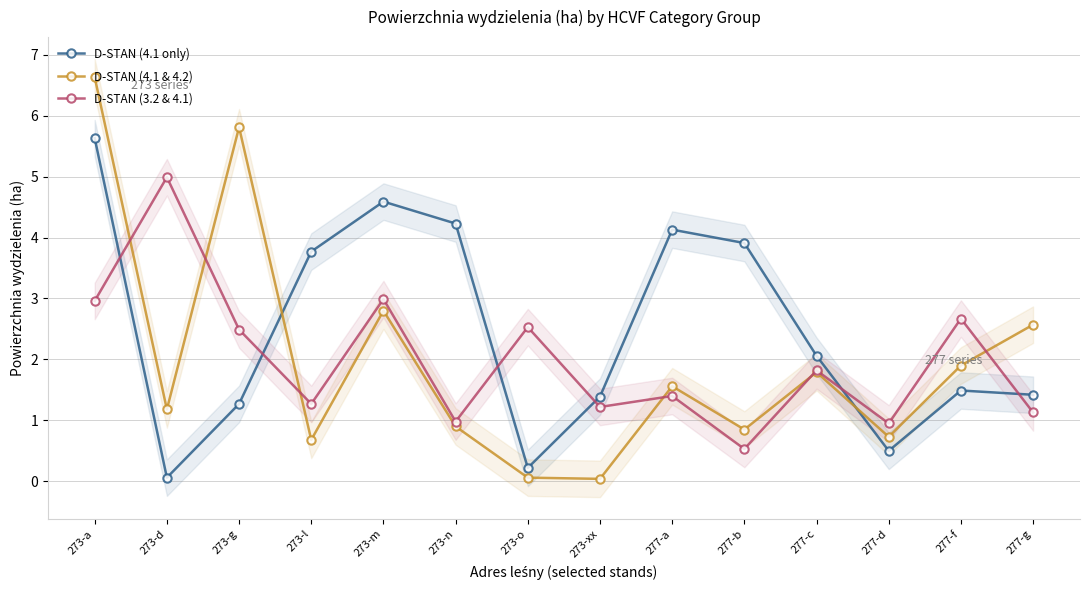

Which has a higher value, 273-xx or 277-f?

277-f